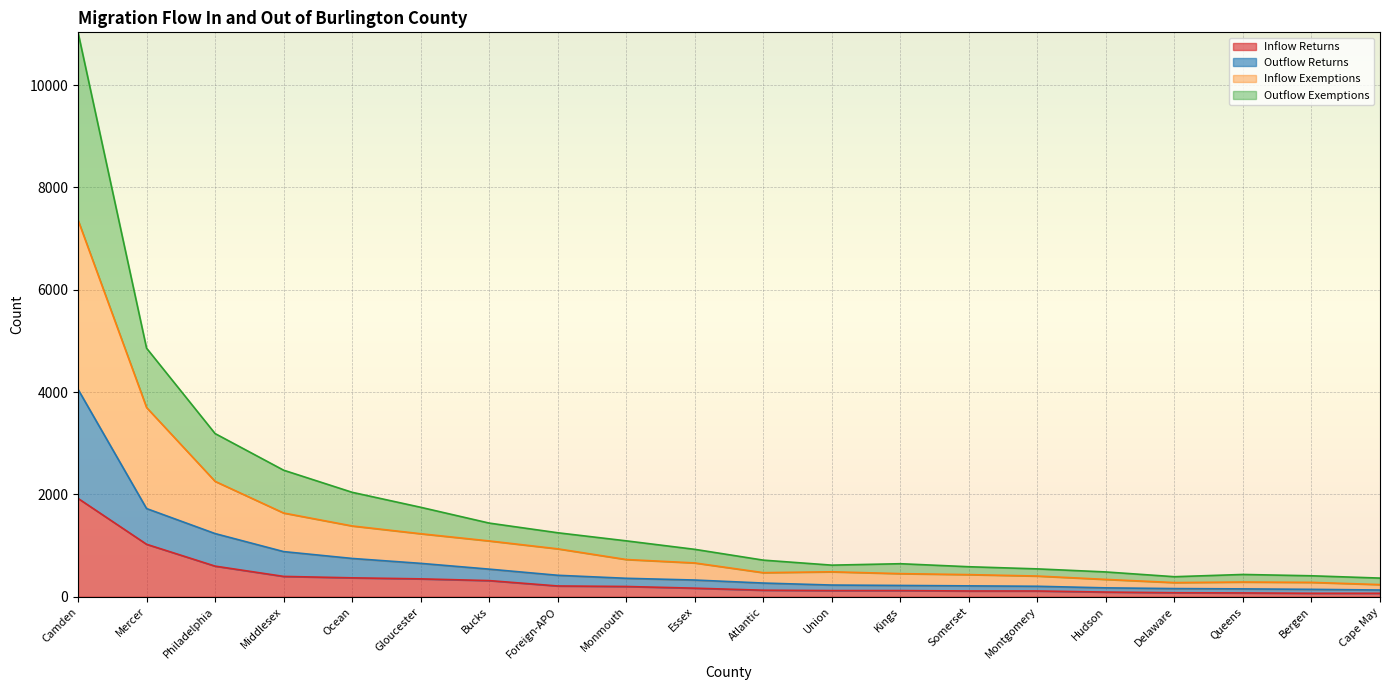

What is the label of the 12th point from the left?

Union